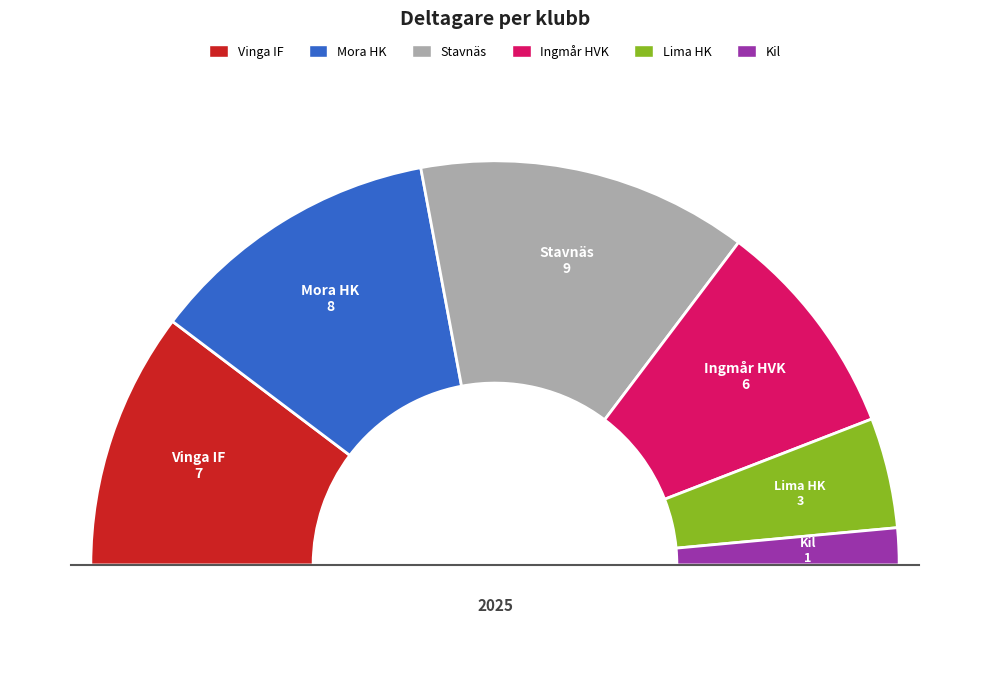

True or false: Mora HK accounts for 24% of the total.

True